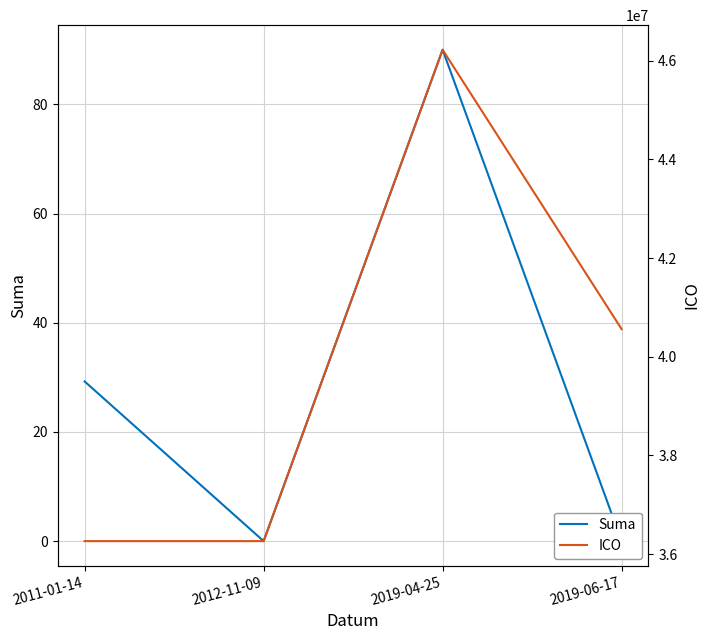

Does the chart have visible grid lines?

Yes